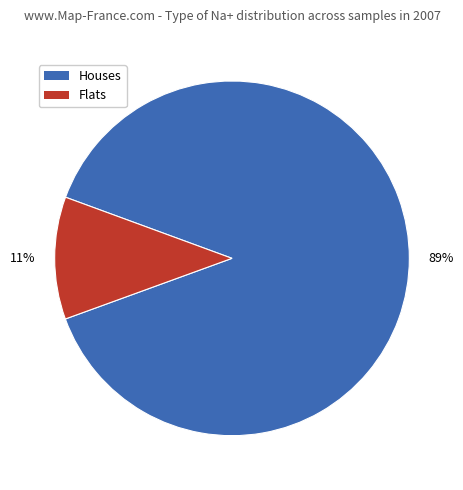

Combined, do Houses and Flats account for over 50%?

Yes